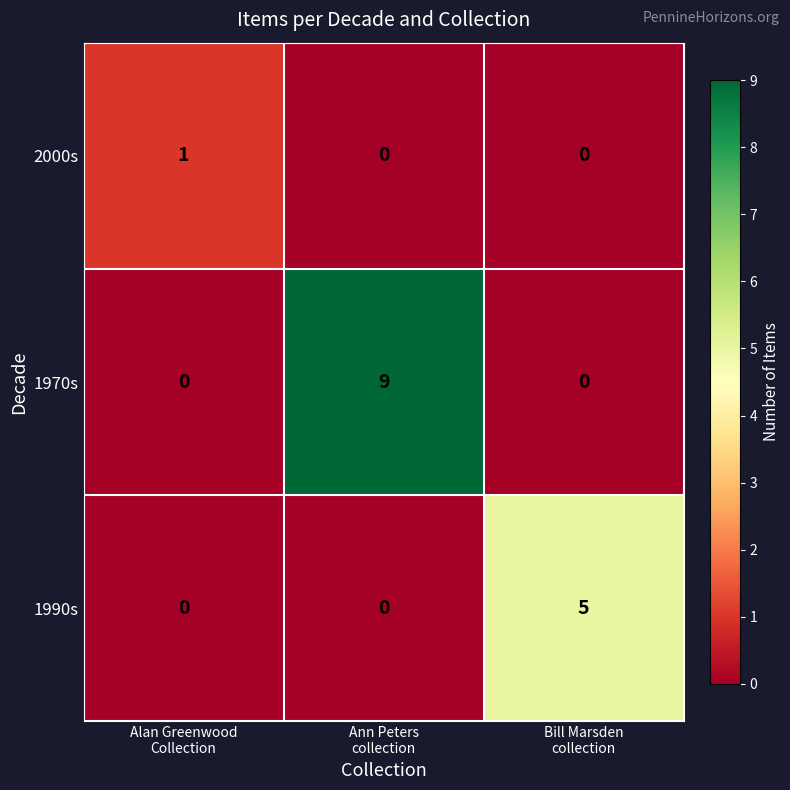

List the series in order of their peak value, lowest first.

2000s, 1990s, 1970s